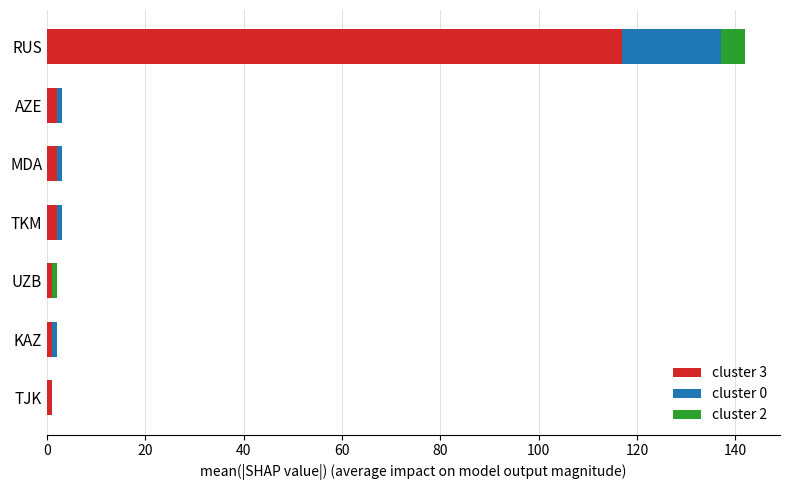

At which category is the sum across all series the highest?

RUS